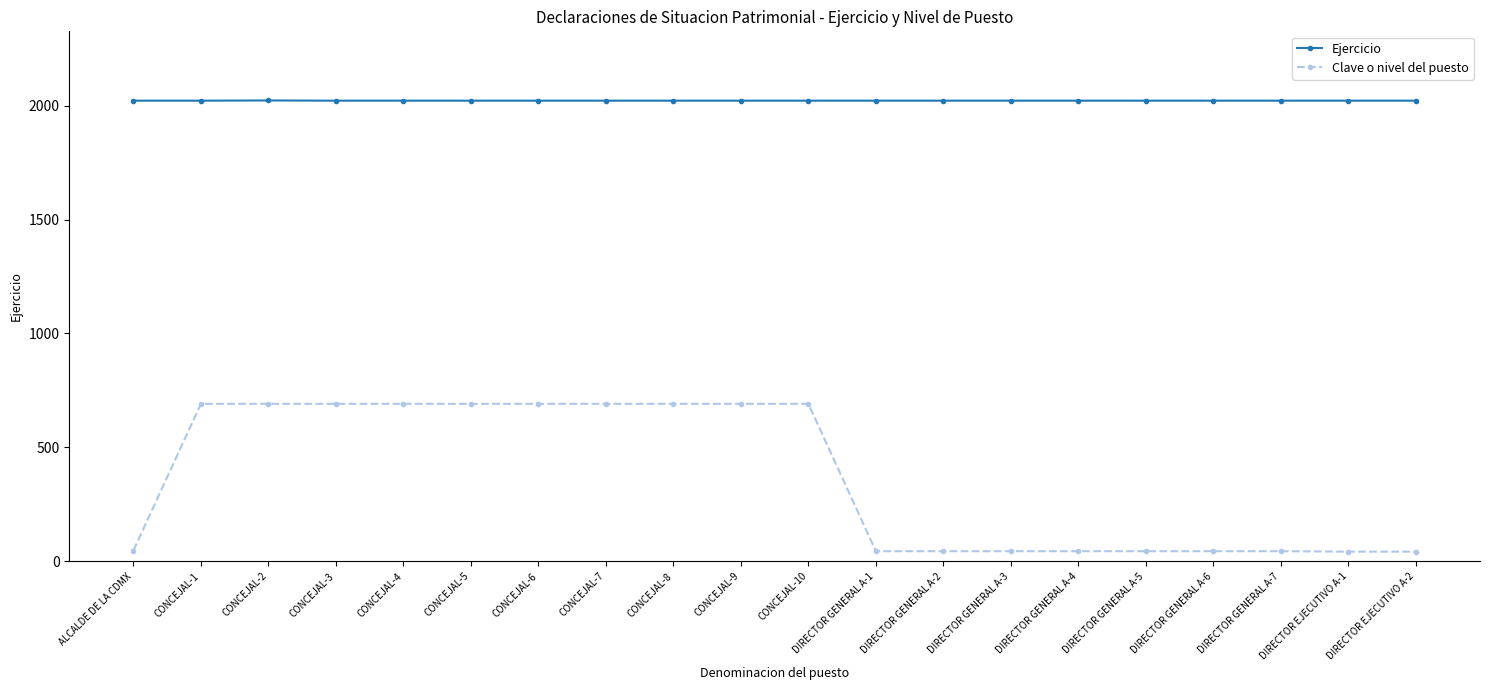

What is the minimum value shown in the chart?

42